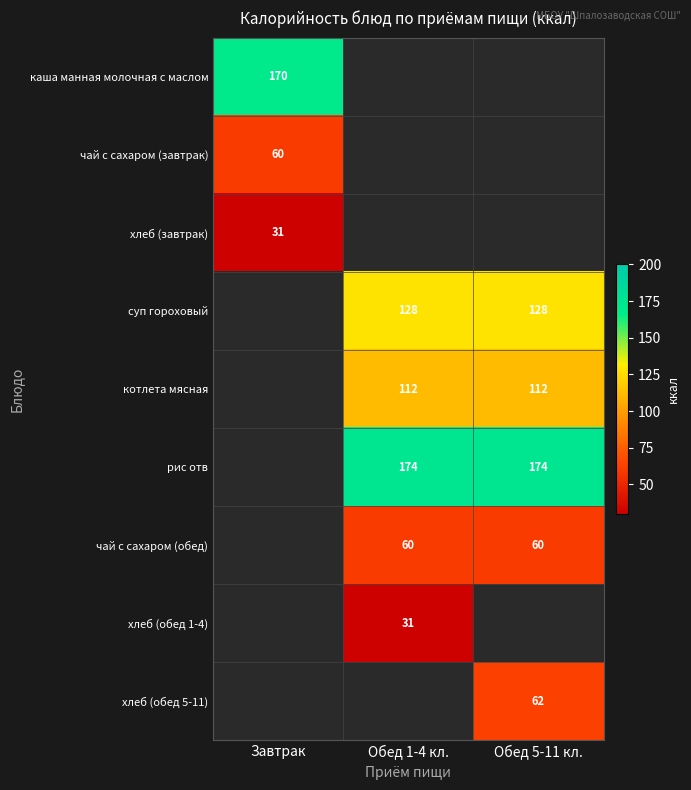

The котлета мясная series shows 112 at Обед 1-4 кл.. True or false?

True